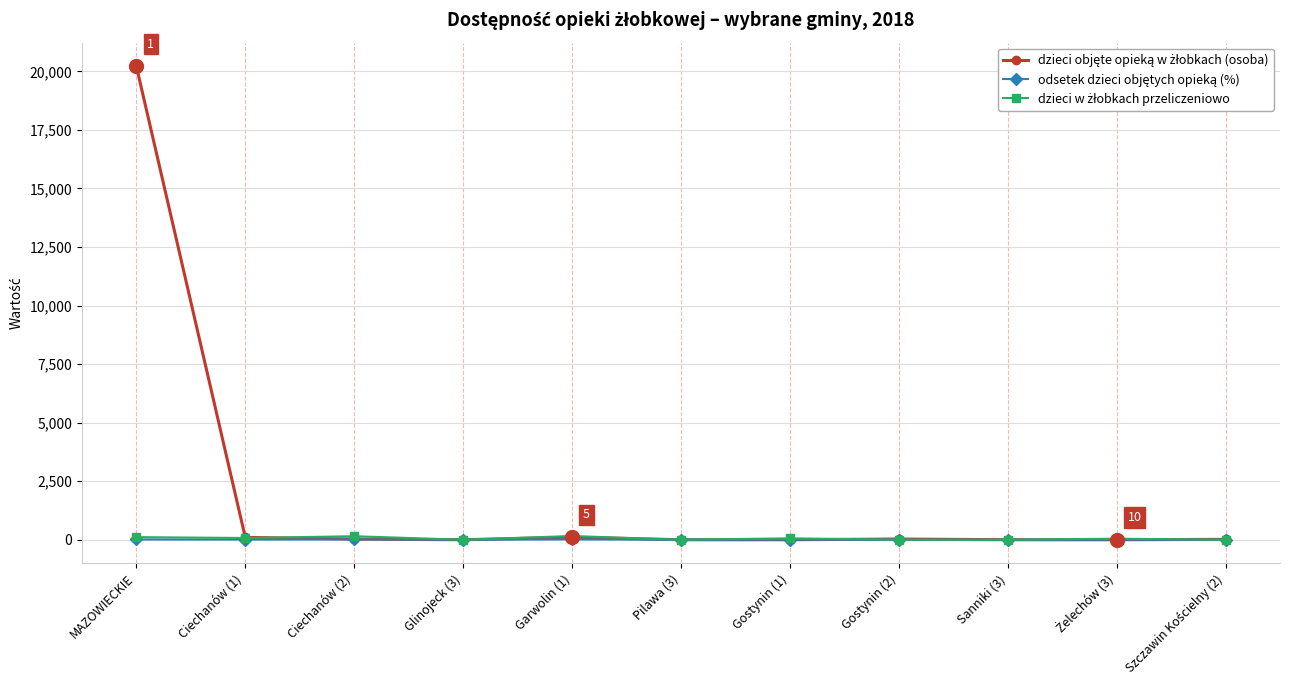

Count the number of data series in this chart.

3